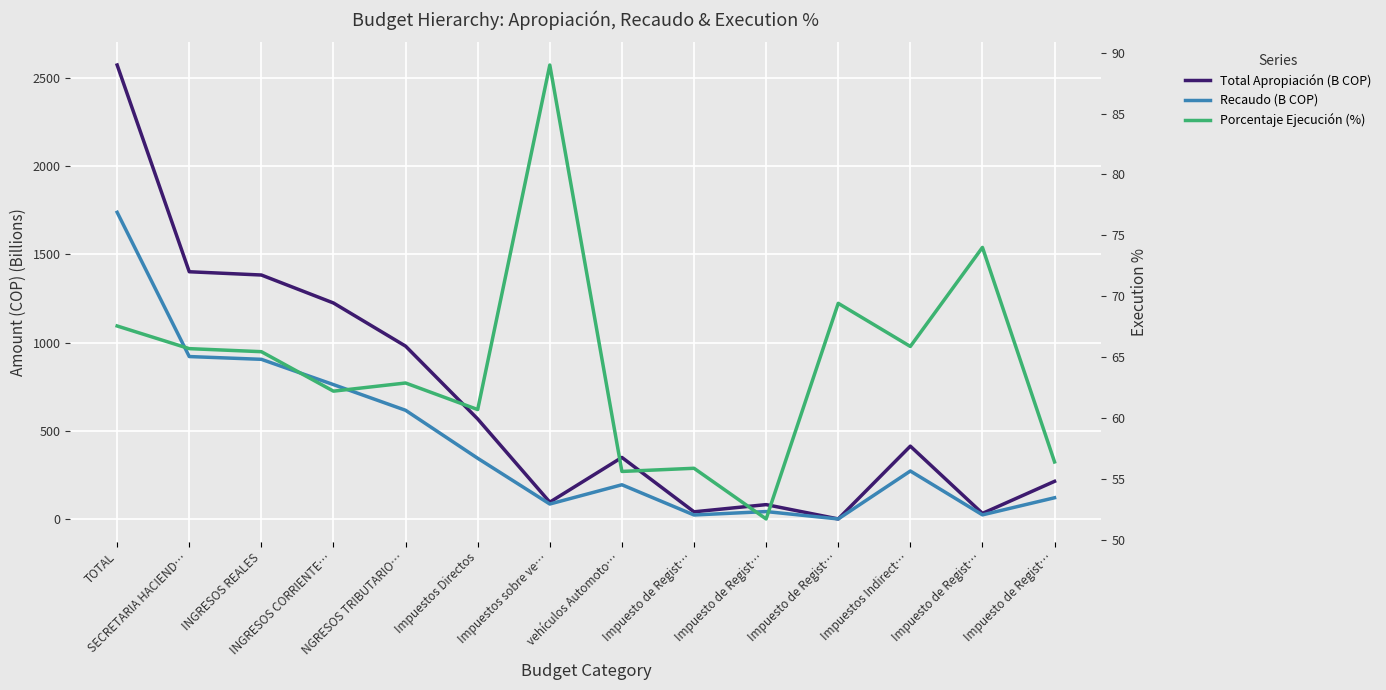

What is the total value across all series at Impuesto de Regist…?

119.4